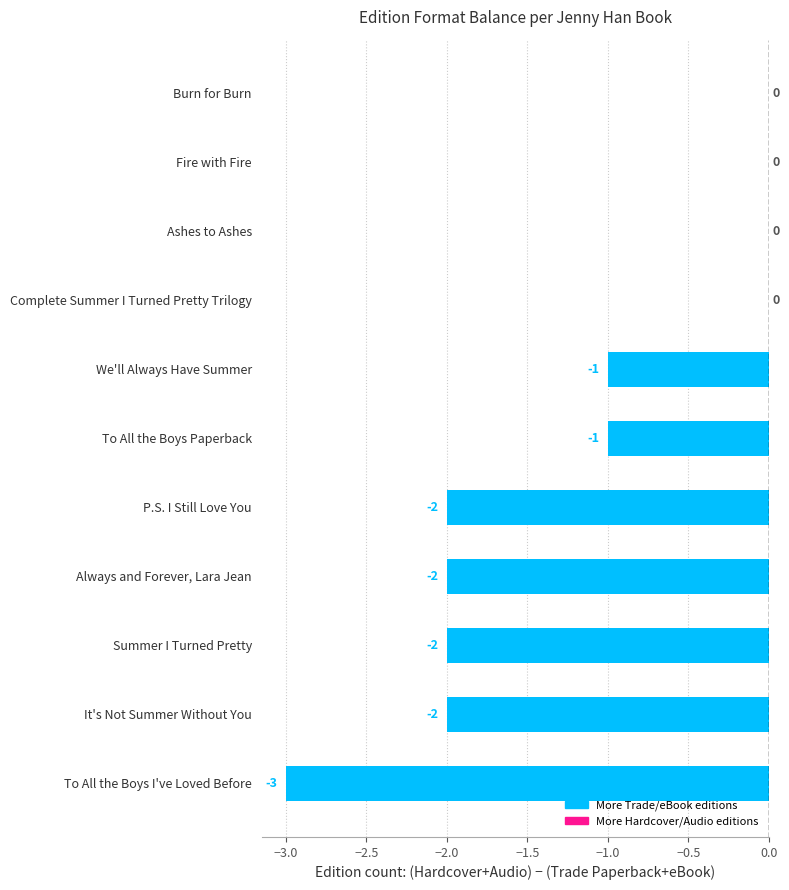

The chart shows a value of 2 at Fire with Fire. True or false?

False